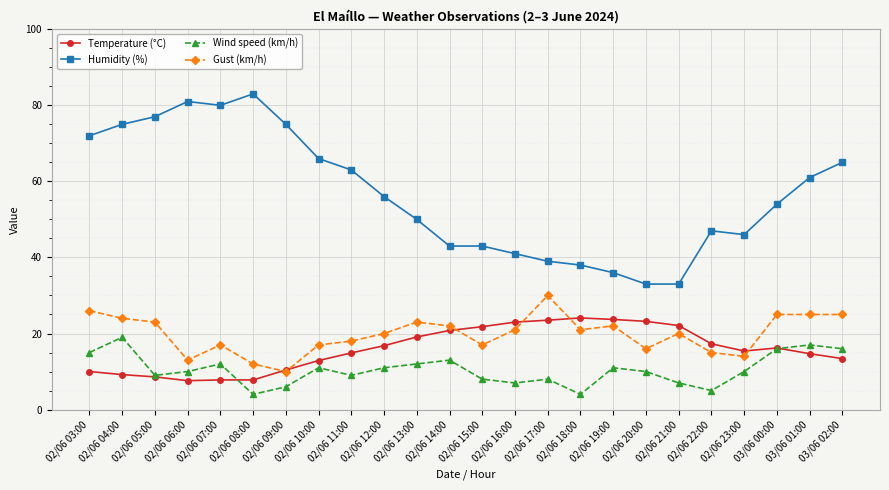

What is the spread (max minus min) of values at 02/06 21:00?

26.0